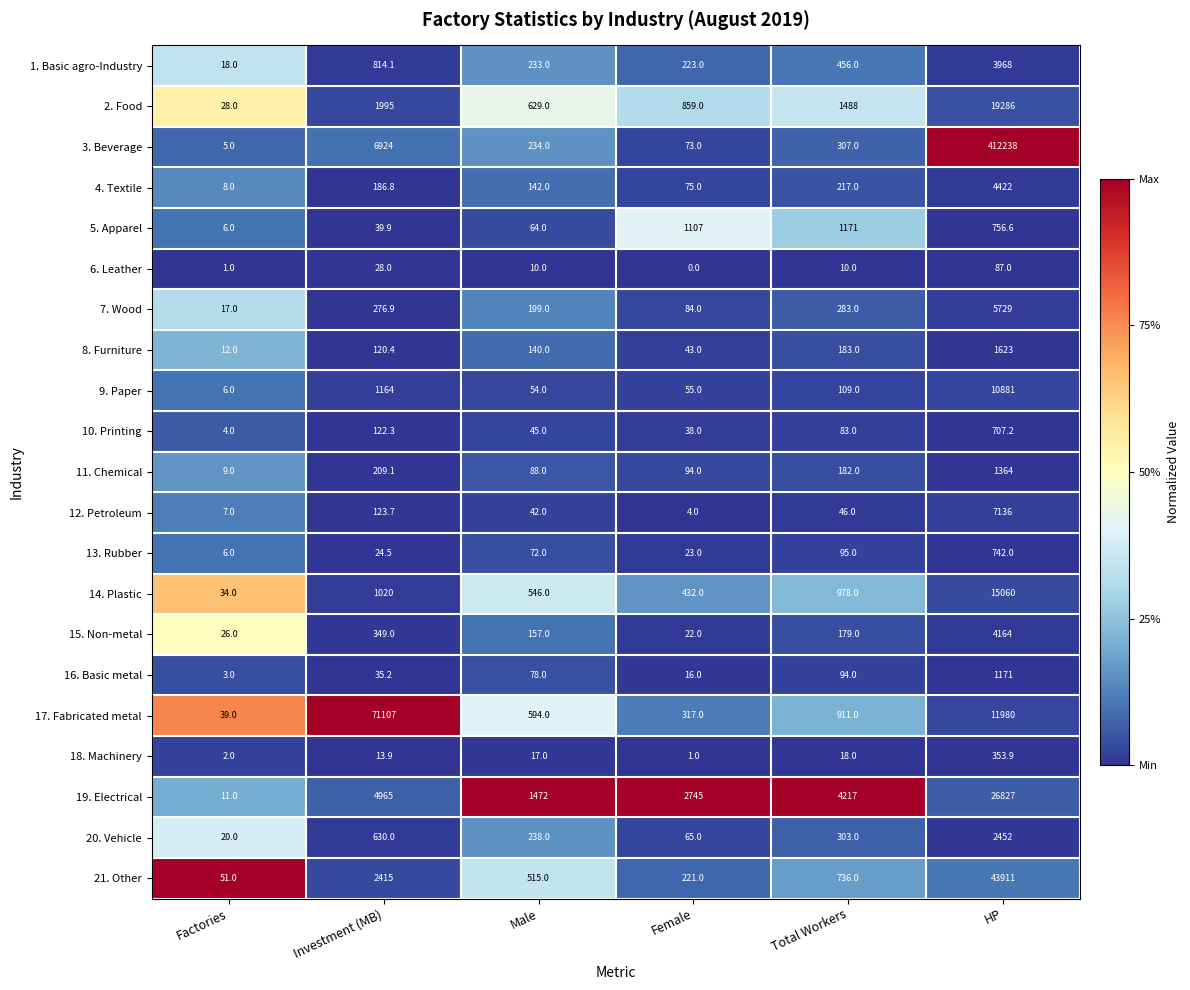

At which category is the sum across all series the highest?

HP